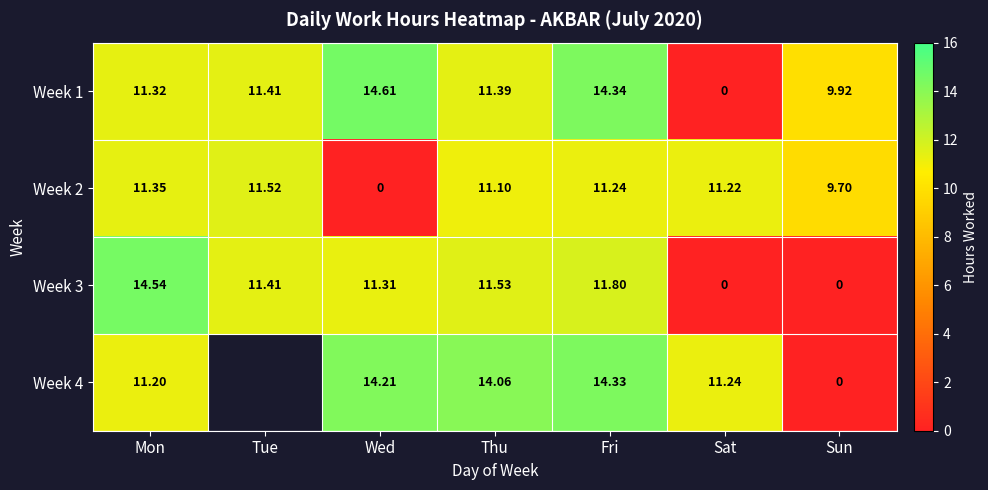

Where does the Week 3 series first go above 11?

Mon